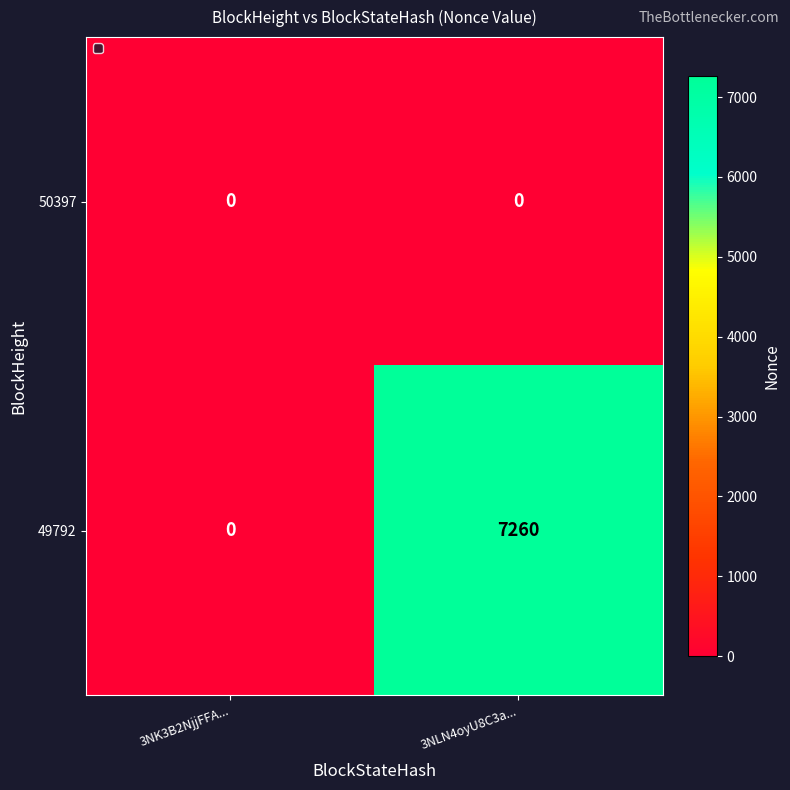

At how many categories does at least one series exceed 4871?

1